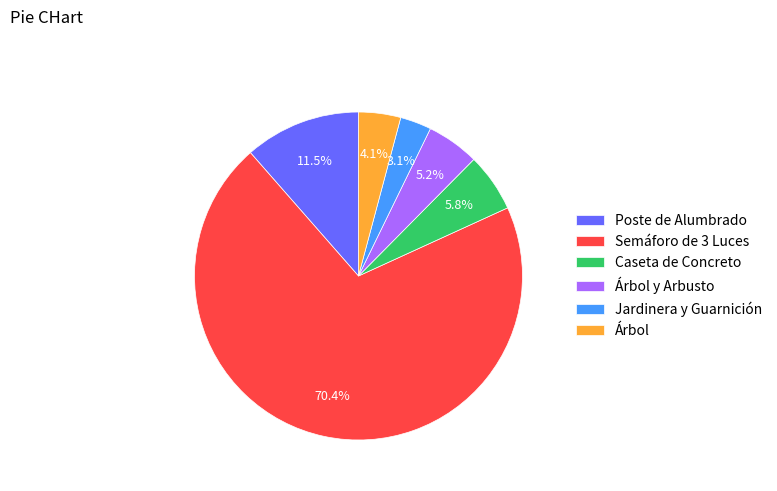

Which has a higher value, Poste de Alumbrado or Árbol?

Poste de Alumbrado